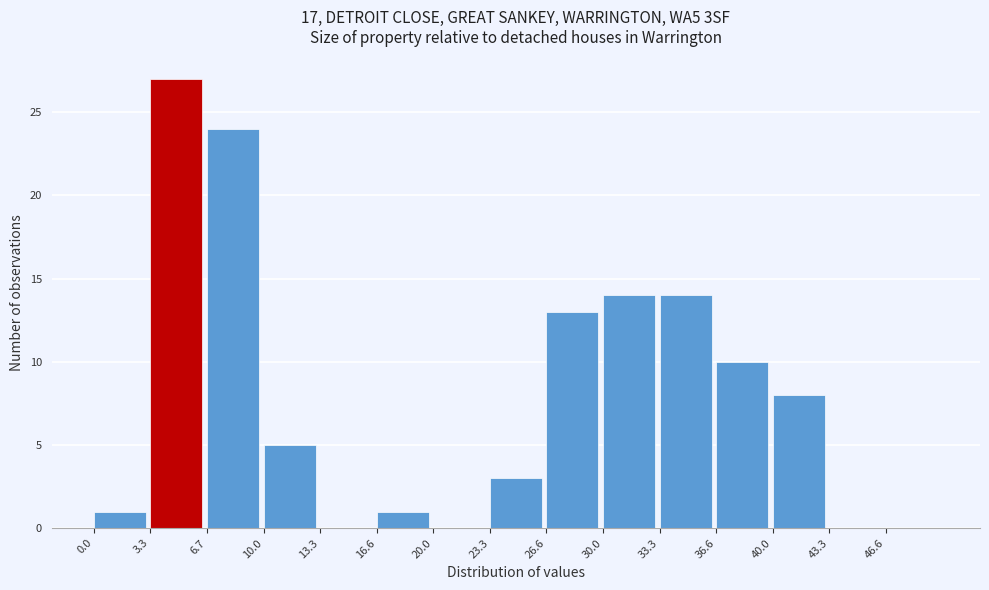

Reading left to right, transcribe this chart: for each bar, give the range it covers on the x-axis and its height. Neither the bar edges nor the heights are printed on the chart, so give them approximately, as read against the axes.

0.0 to 3.5: 1
3.5 to 6.5: 27
6.5 to 10.0: 24
10.0 to 13.5: 5
13.5 to 16.5: 0
16.5 to 20.0: 1
20.0 to 23.5: 0
23.5 to 26.5: 3
26.5 to 30.0: 13
30.0 to 33.5: 14
33.5 to 36.5: 14
36.5 to 40.0: 10
40.0 to 43.5: 8
43.5 to 46.5: 0
46.5 to 50.0: 0